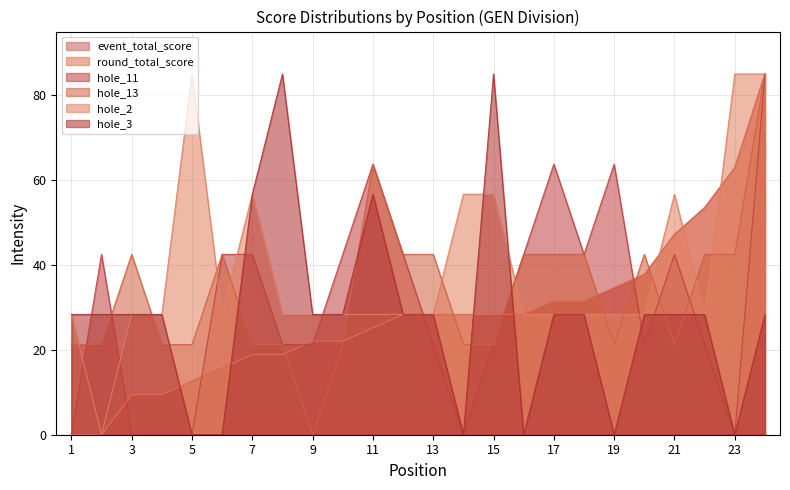

Does the chart display data point markers on the line(s)?

No